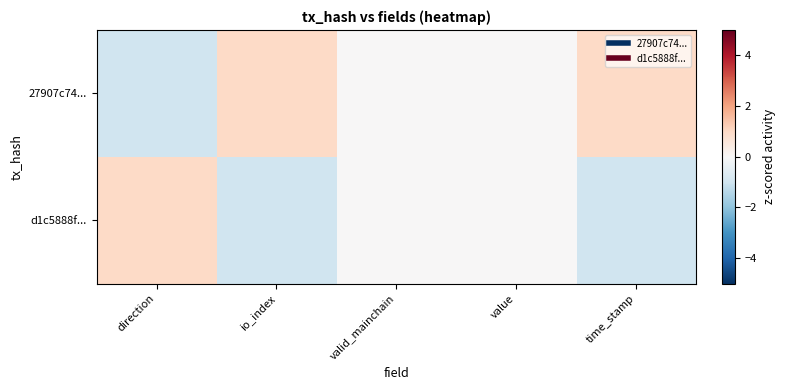

At value, list the series in order from smallest to largest.

27907c74..., d1c5888f...